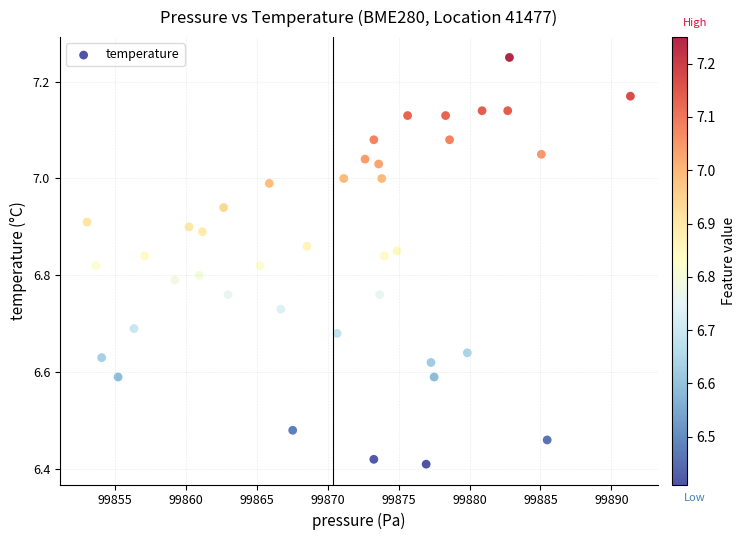

What is the range of X values (max minus min)?

38.3